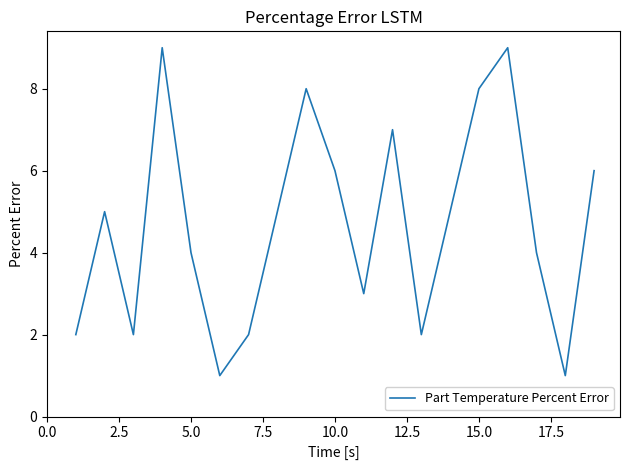

What is the difference between the maximum and minimum values?

8